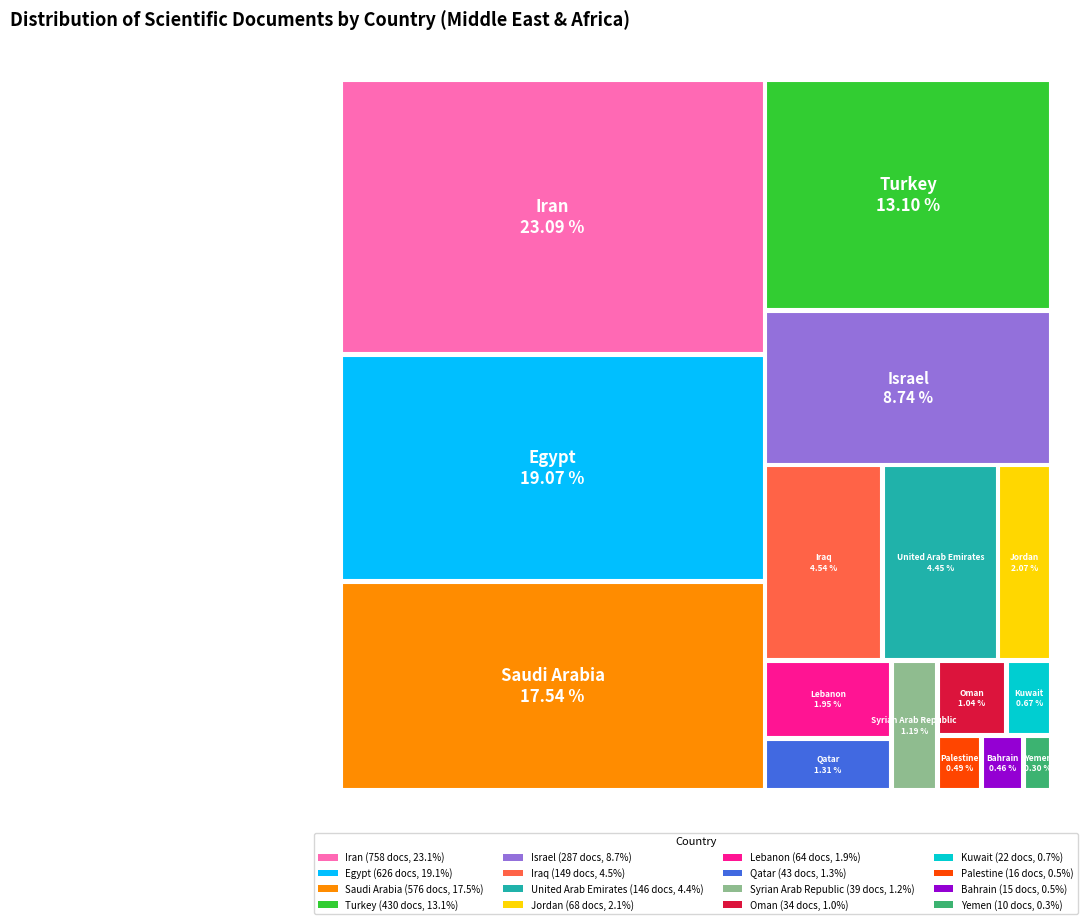

To the nearest percent, what percentage of the pie is Iraq?

5%